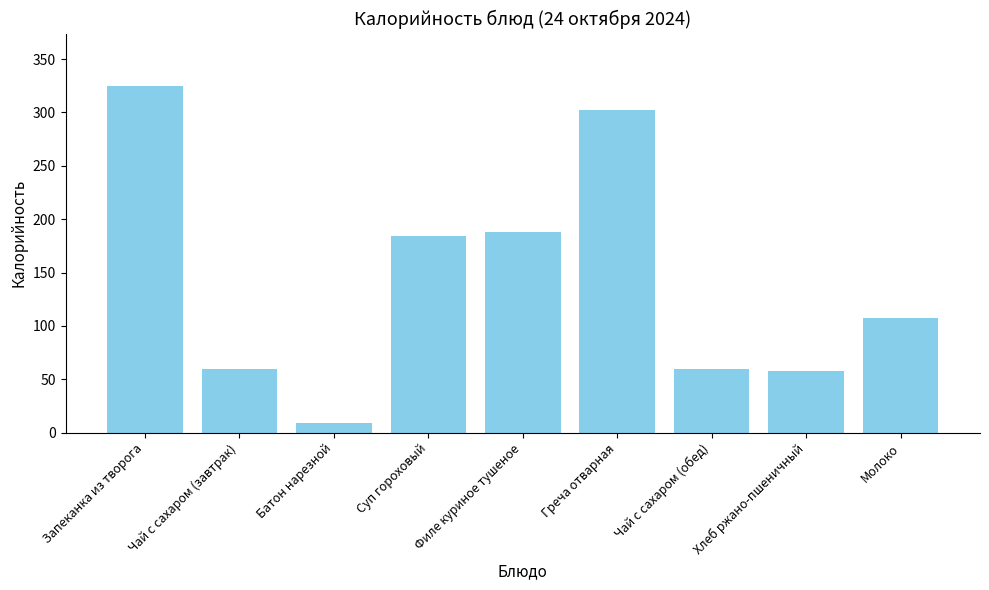

What is the difference between the maximum and second lowest values?

267.1